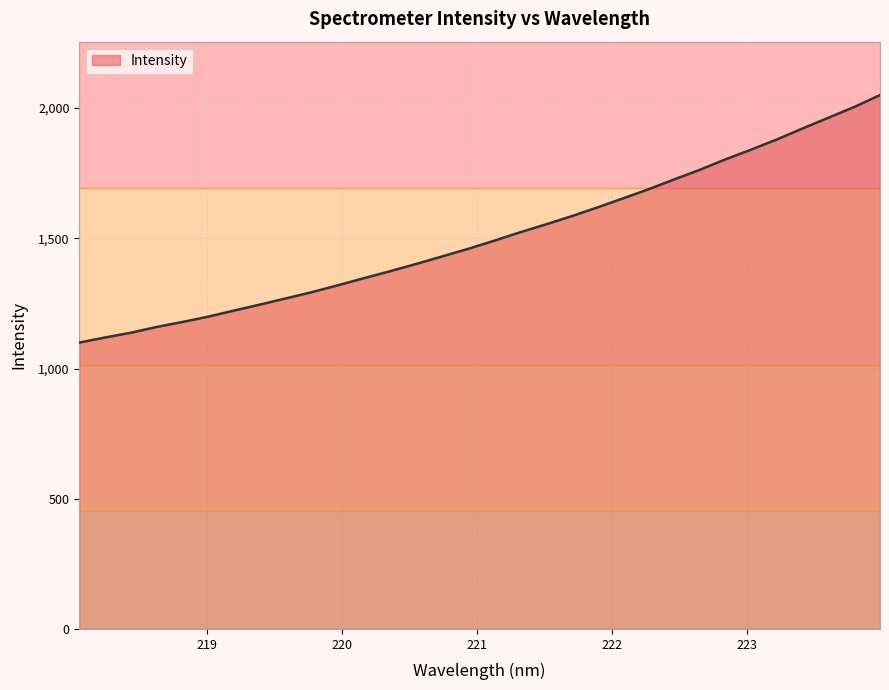

What is the difference between the maximum and minimum values?

950.4